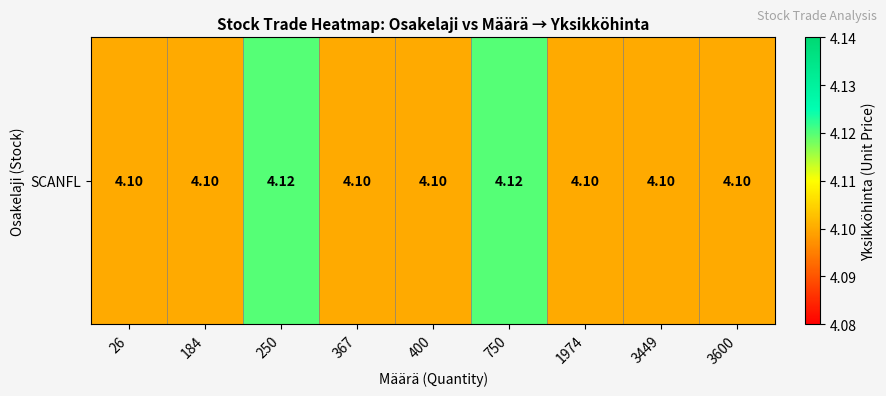

Rank the categories by value from highest to lowest.

250, 750, 26, 184, 367, 400, 1974, 3449, 3600